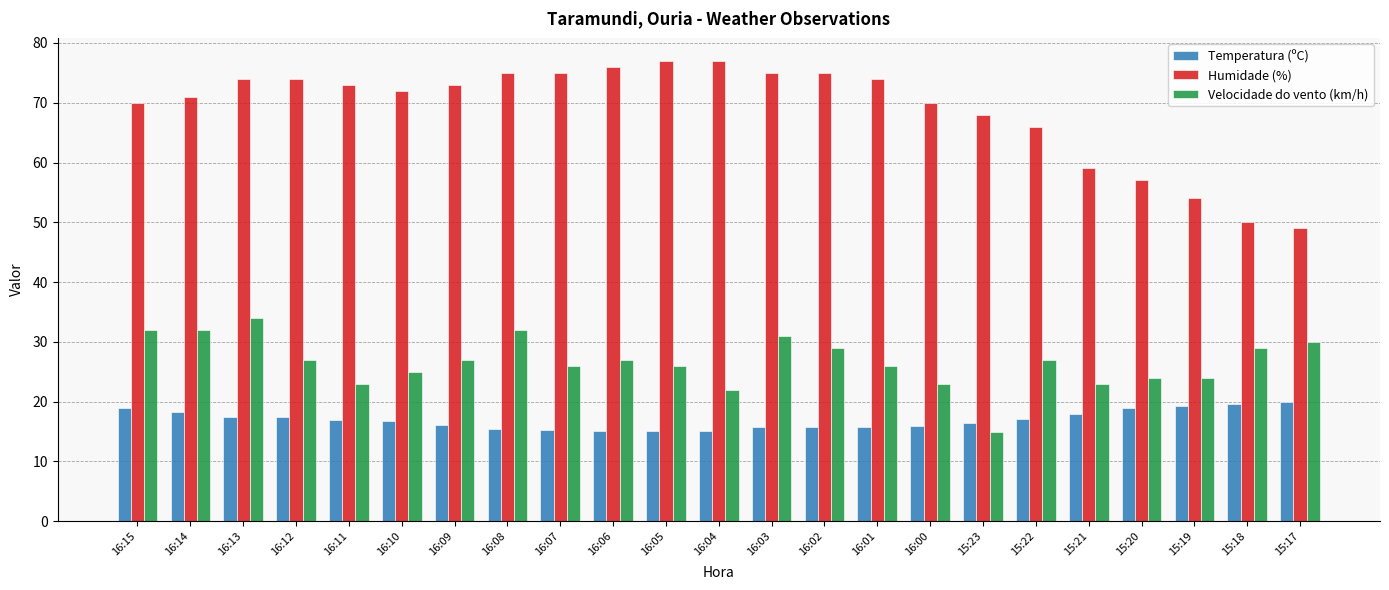

The value of Temperatura (ºC) at 15:19 is 25.8. True or false?

False